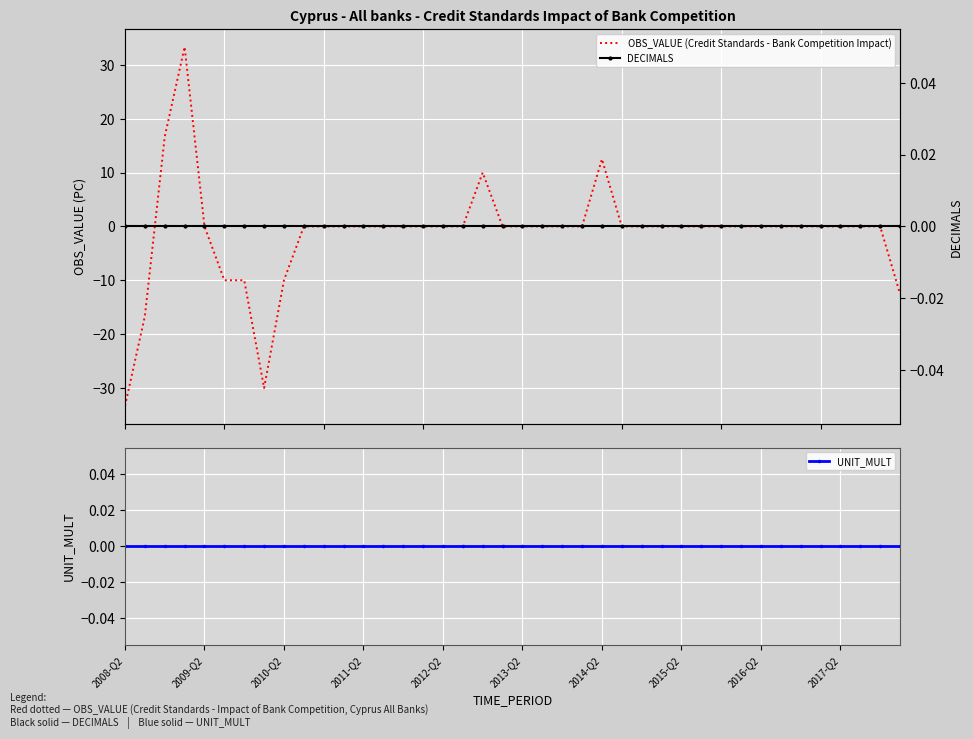

How many values in the OBS_VALUE (Credit Standards - Bank Competition Impact) series are below 0?

7